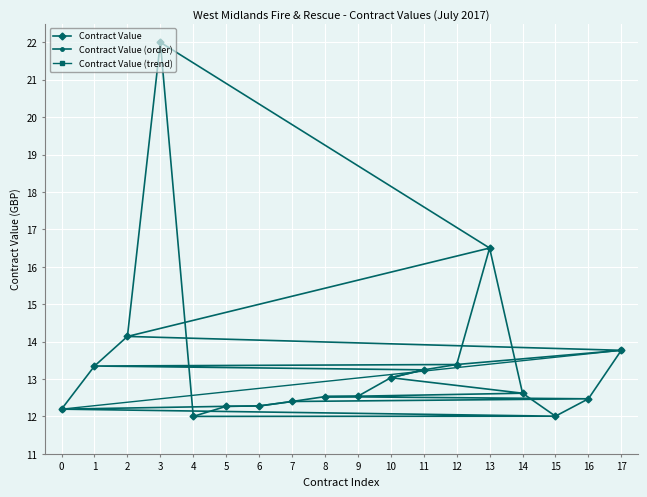

The value of Contract Value (order) at 13 is 5.7. True or false?

False